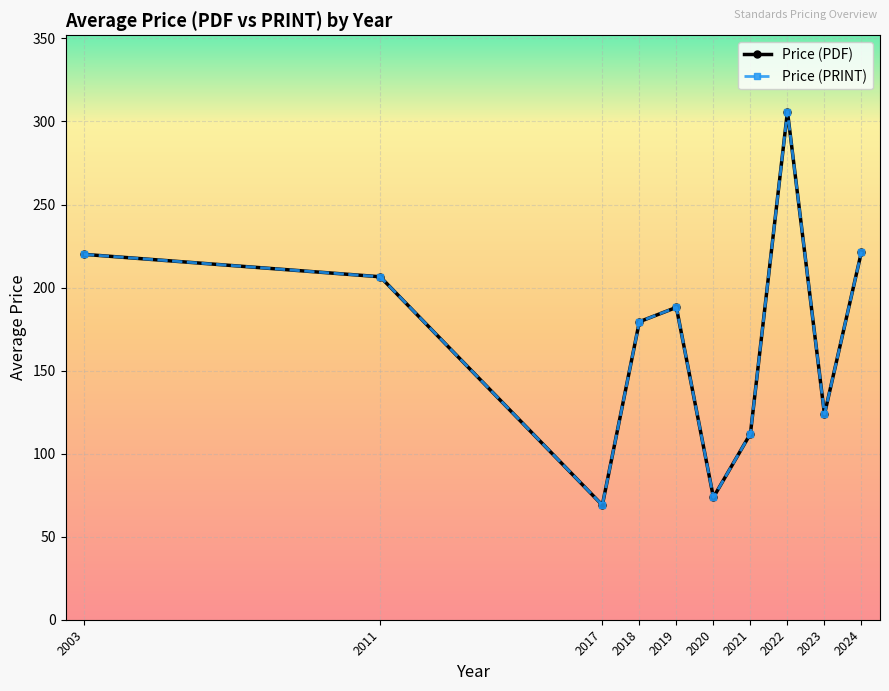

What is the average value of the Price (PDF) series?

166.5